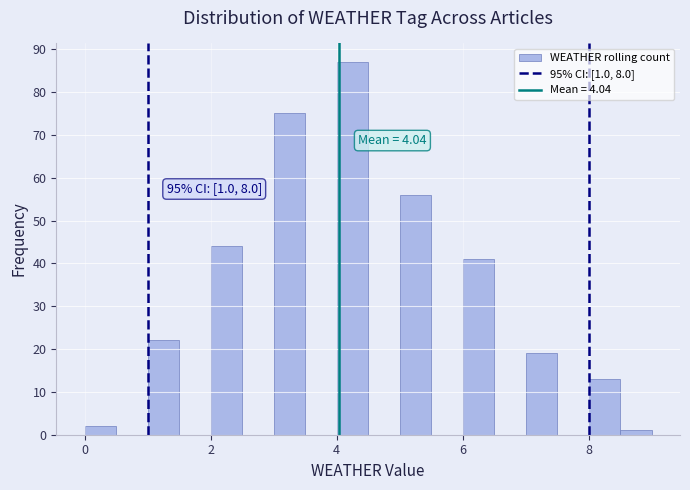

Read against the x-axis, roughly where is the centre of the tallest bar?

4.2